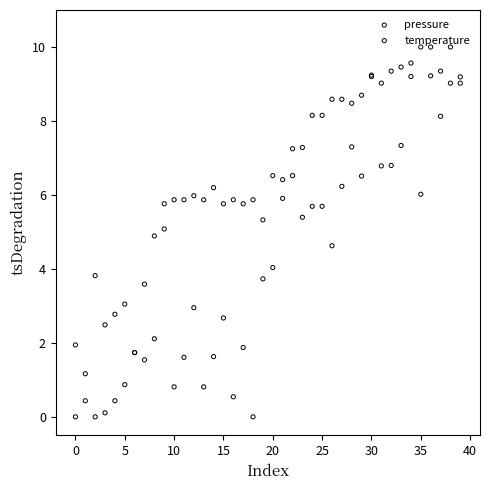

At which category is the sum across all series the highest?

36